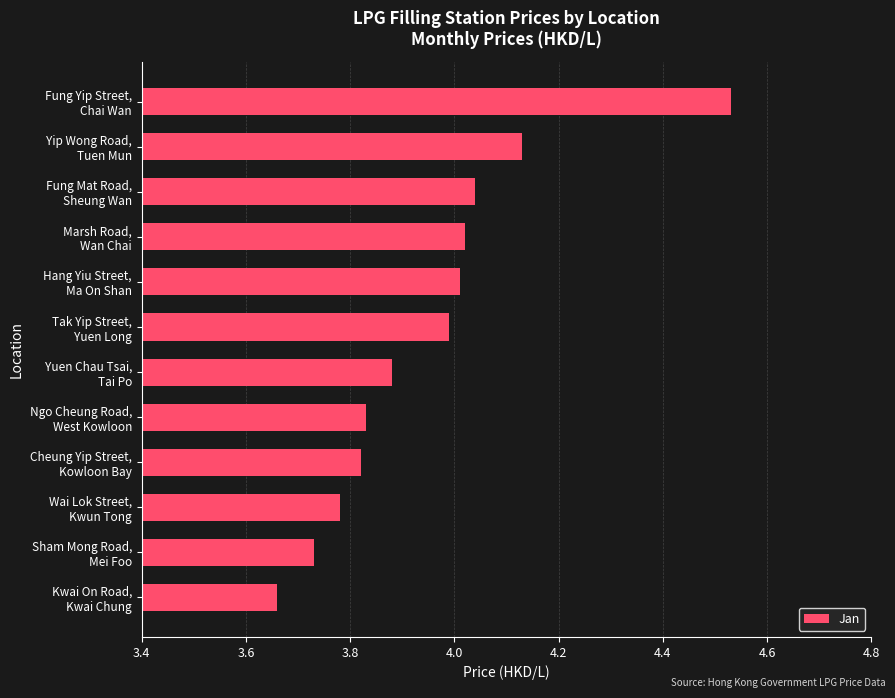

What is the difference between the maximum and minimum values?

0.9